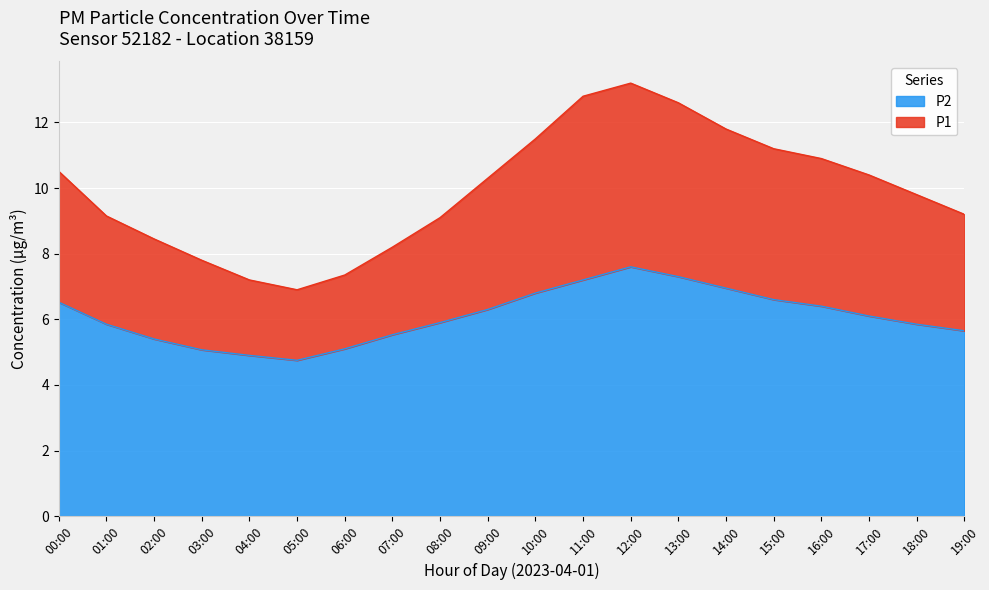

What is the difference between the maximum and minimum values in the P1 series?

6.3